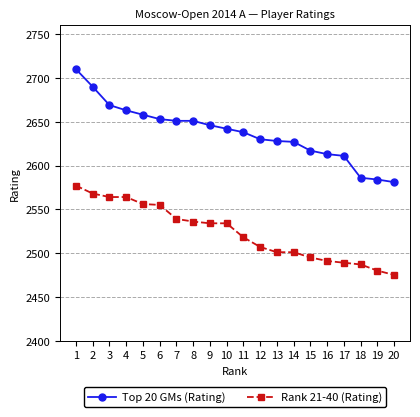

What is the maximum value for Rank 21-40 (Rating)?

2577